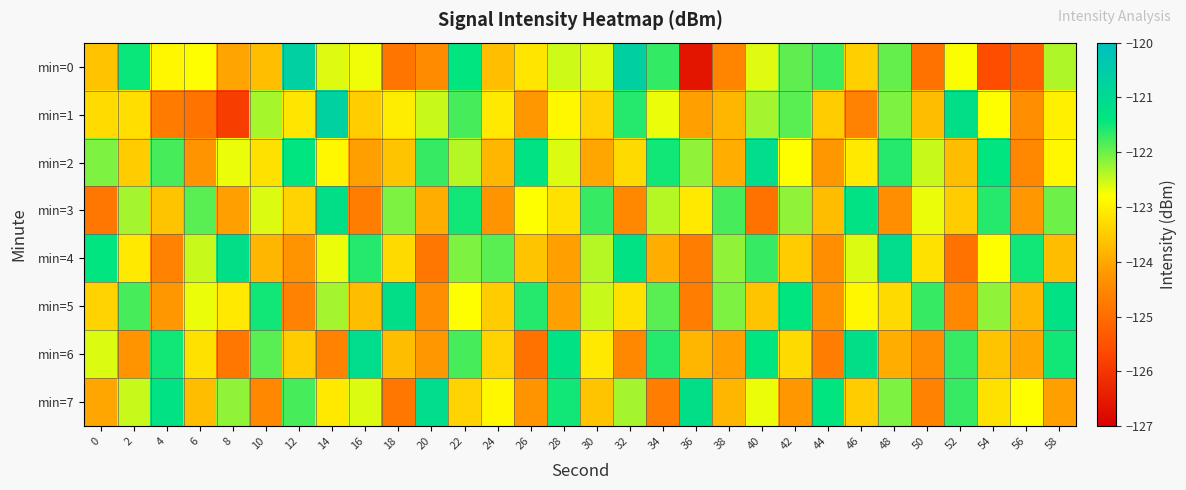

At which category is the sum across all series the highest?

22